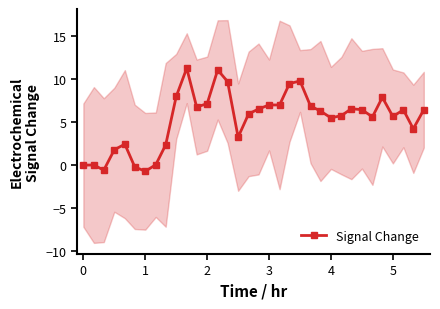

True or false: Signal Change has more than 1 interior local peaks.

True